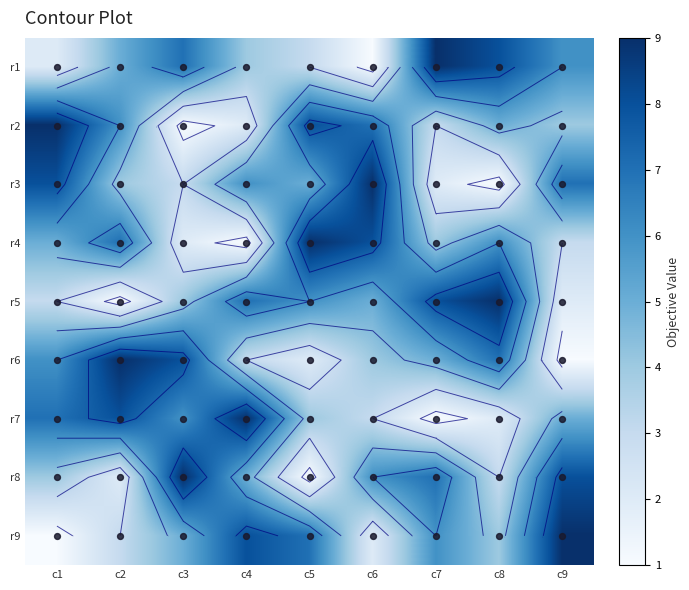

Is it true that r4 equals 1 at c4?

True